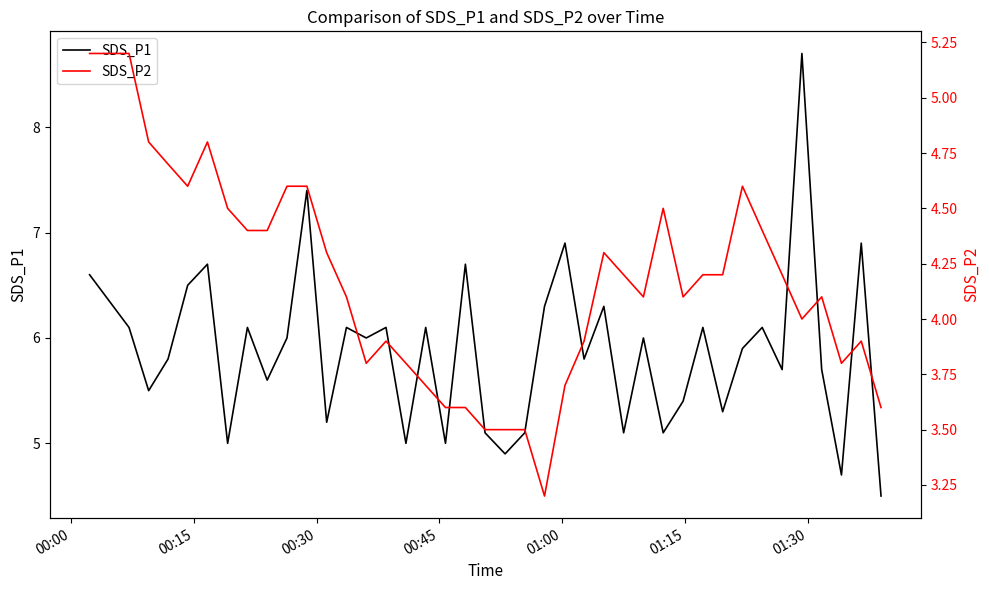

How many values in the SDS_P1 series exceed 6?

17